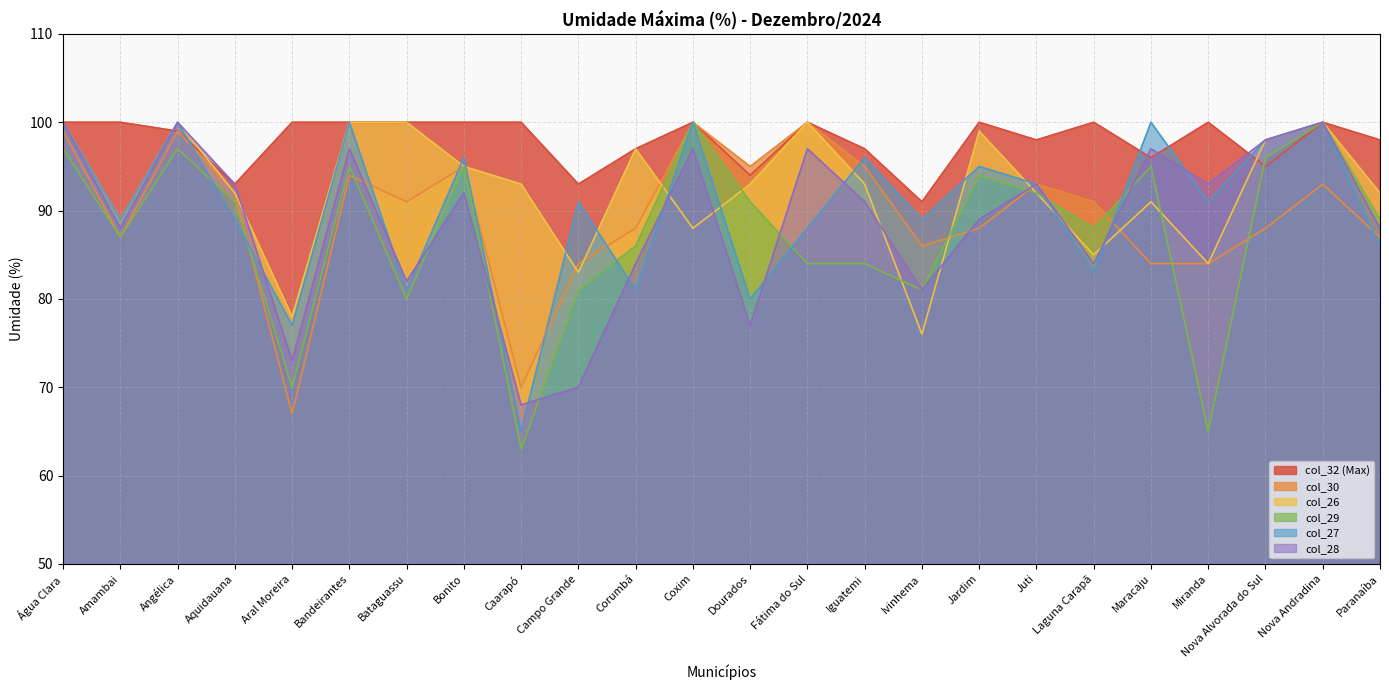

Count the number of data series in this chart.

6